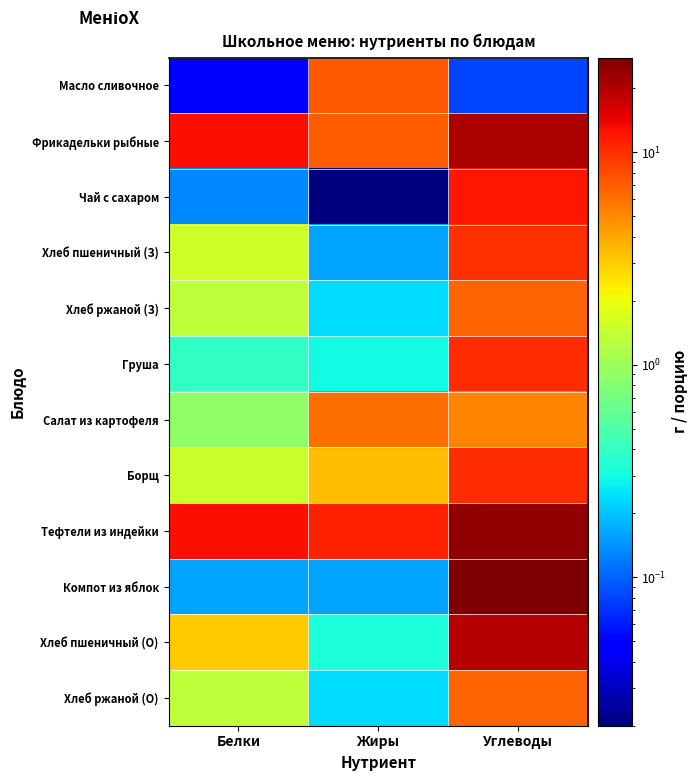

Which series has the largest total across all categories?

Тефтели из индейки